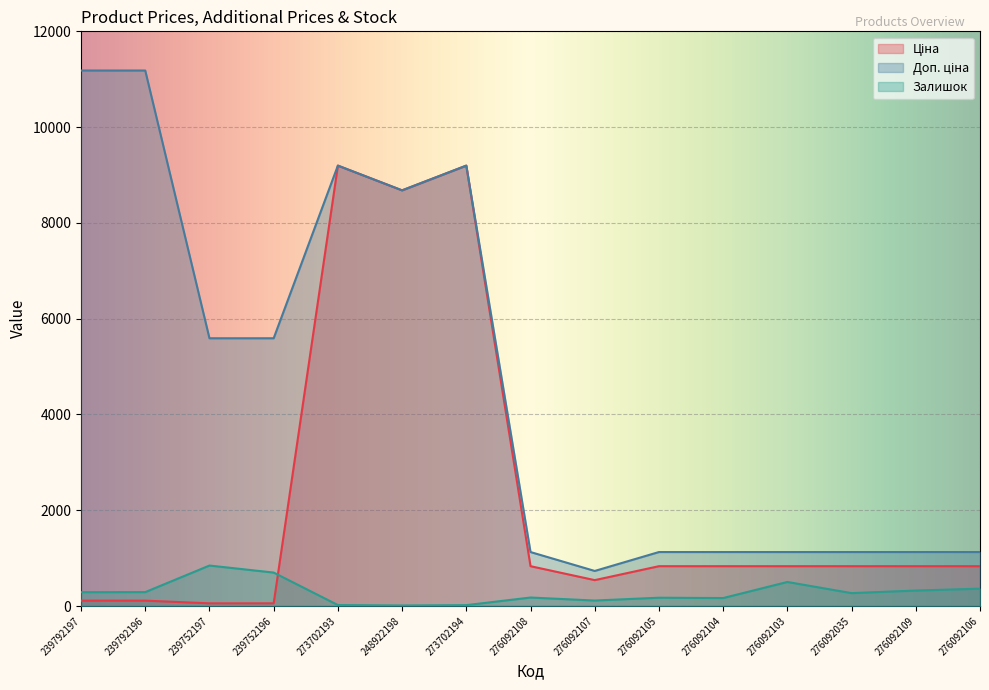

What is the difference between the highest and lowest values at 276092105?

953.7